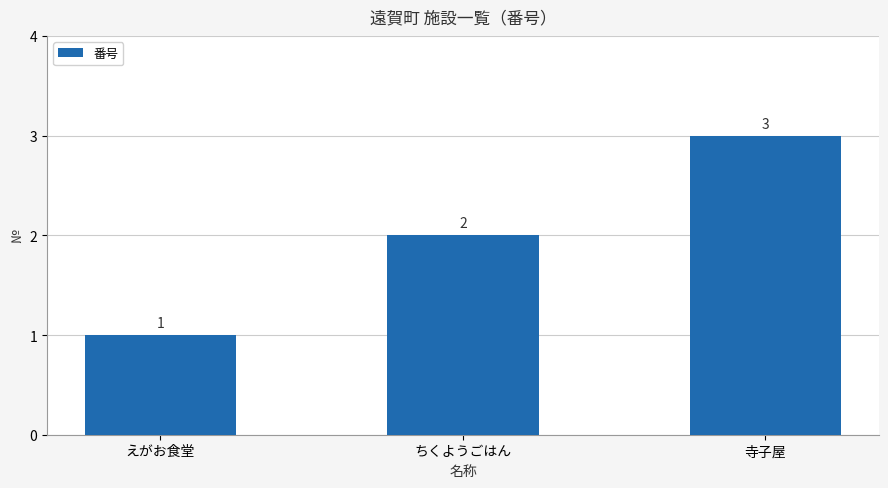

What is the maximum value shown in the chart?

3